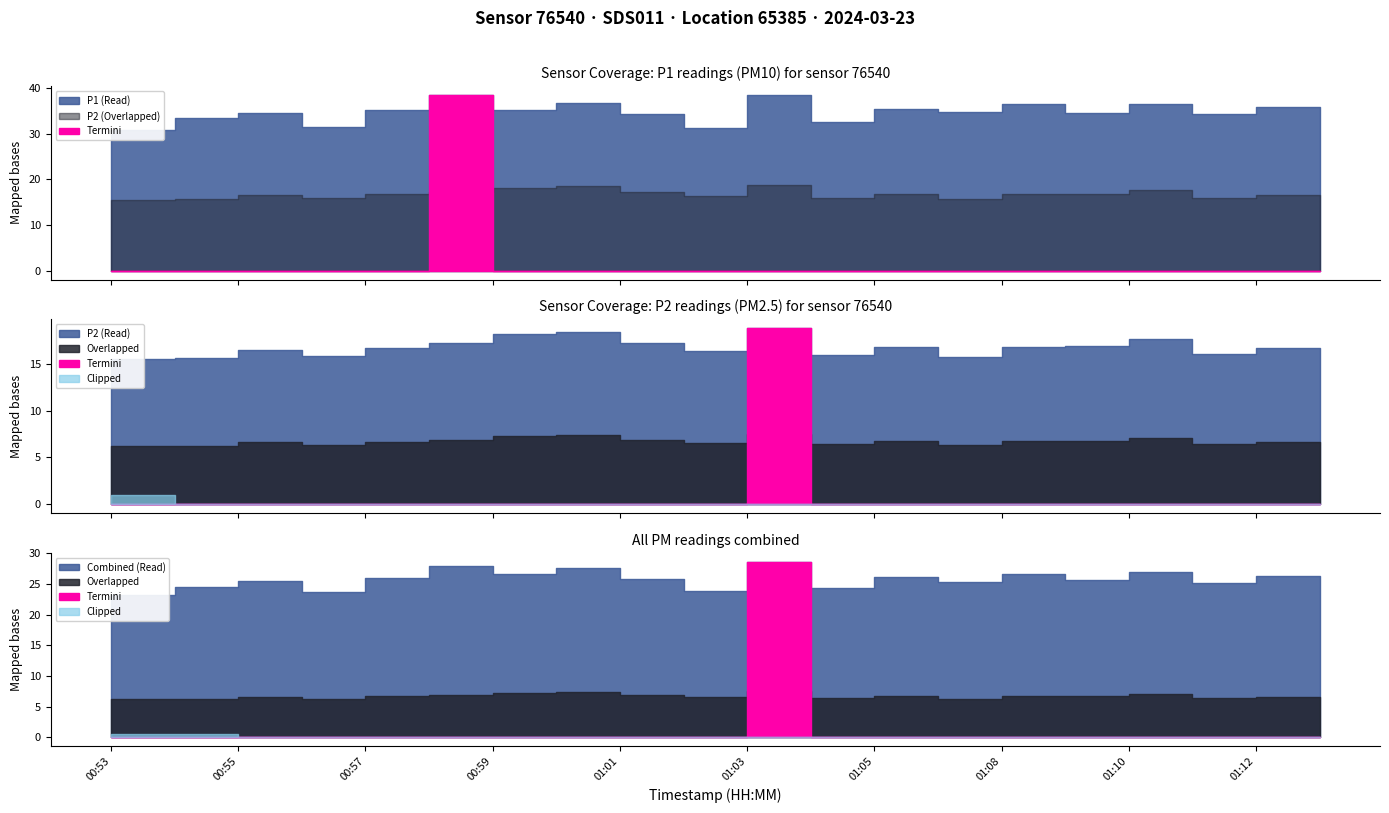

Rank the series at 01:12 from lowest to highest value.

P2, P1